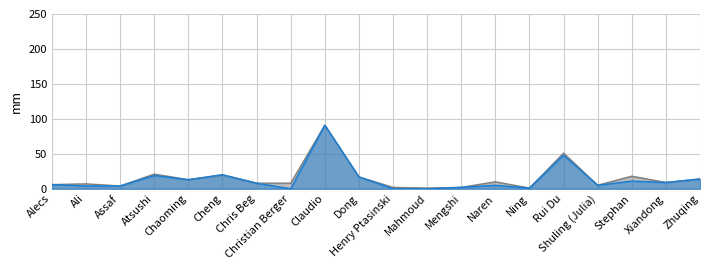

What is the greatest value displayed?

91